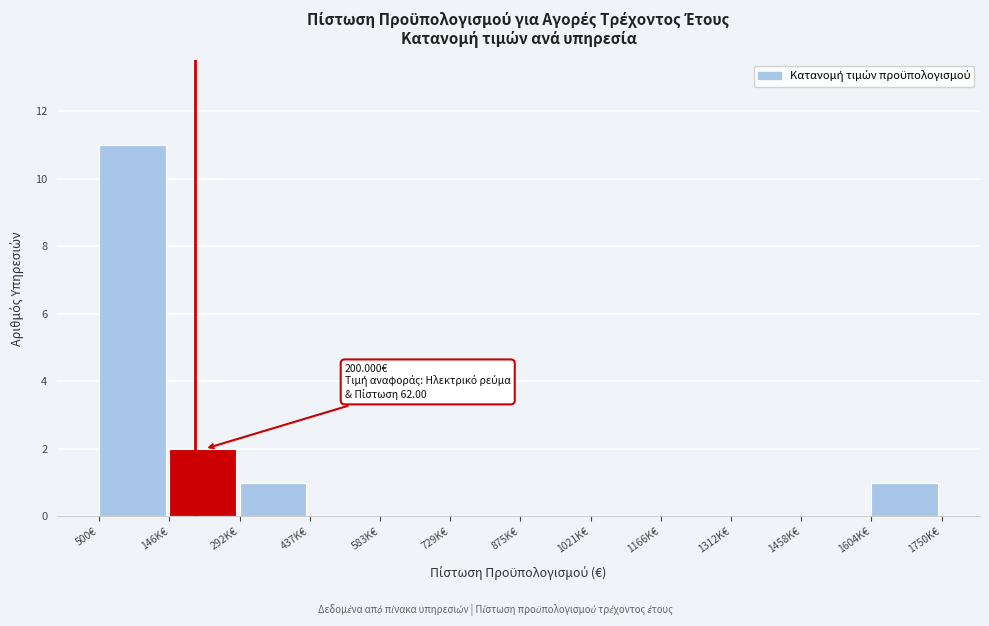

Reading left to right, transcribe all the data shown in this chart.

500€=11	146K€=2	292K€=1	437K€=0	583K€=0	729K€=0	875K€=0	1021K€=0	1166K€=0	1312K€=0	1458K€=0	1604K€=1